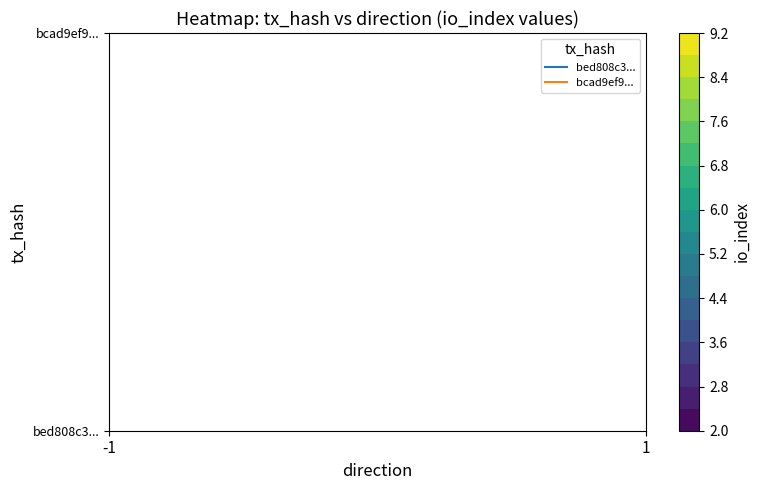

How many bed808c3ac089c0bea6c78721da468ebce09eeb values are between -1 and 2?

2